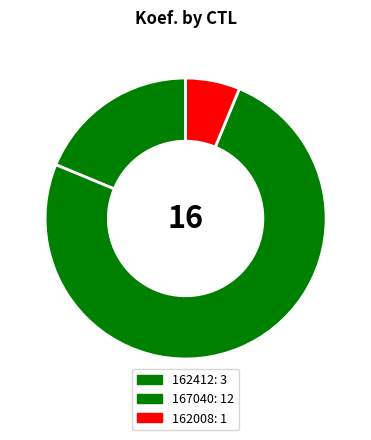

To the nearest percent, what portion does 162008 represent?

6%